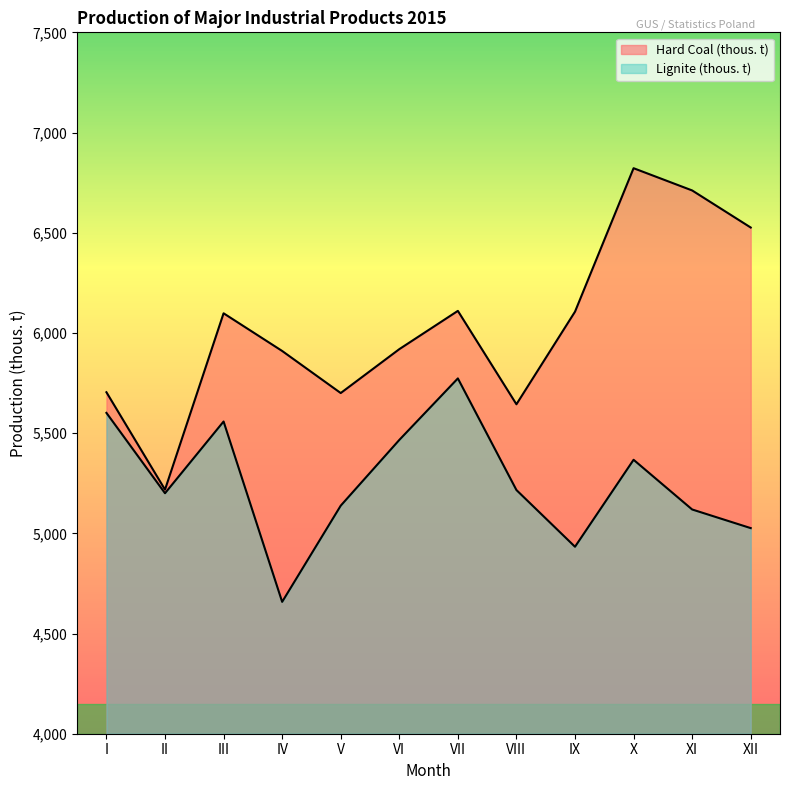

What is the spread (max minus min) of values at IX?

1173